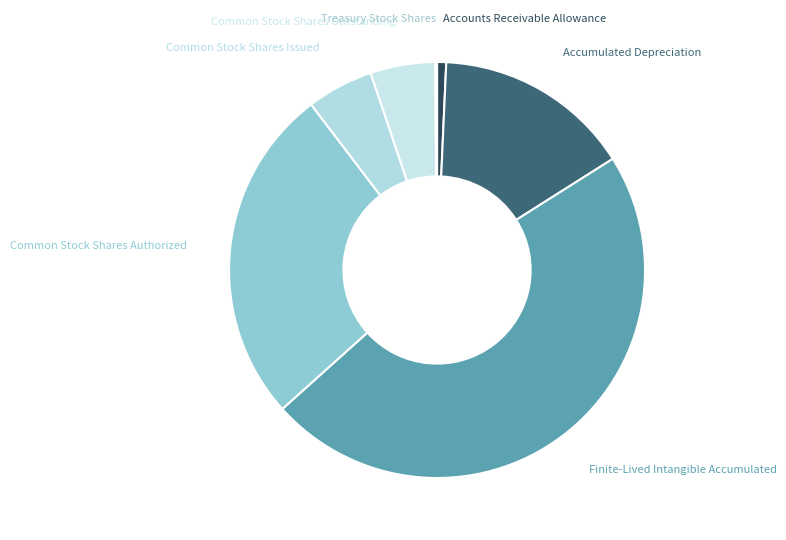

The Common Stock Shares Outstanding slice represents 5% of the pie. True or false?

True